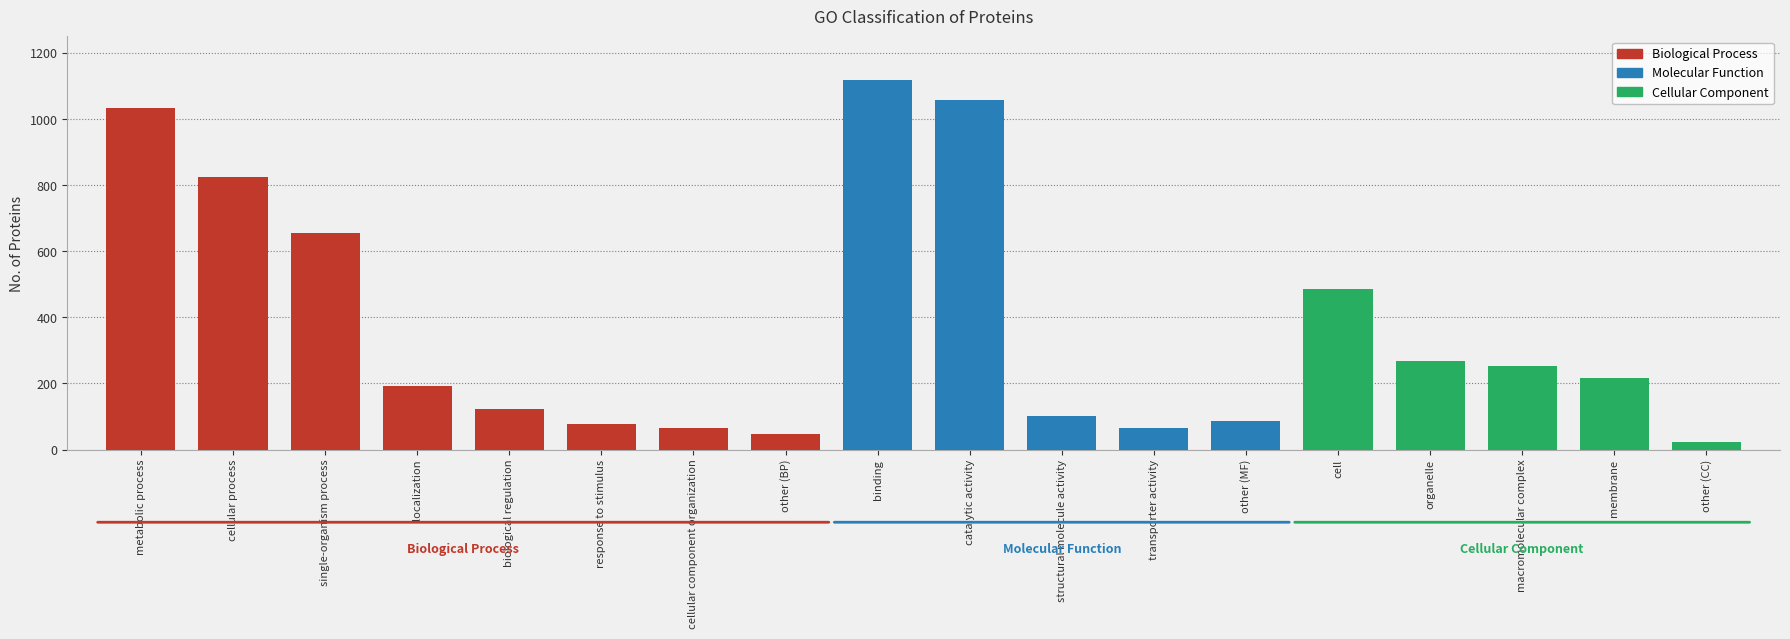

What is the difference between the second highest and second lowest values?

1009